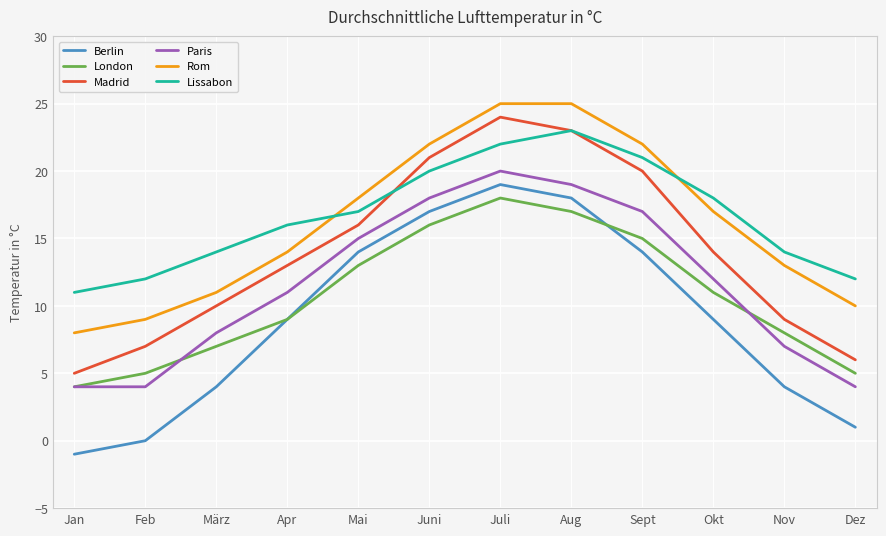

What position from the left is Sept?

9